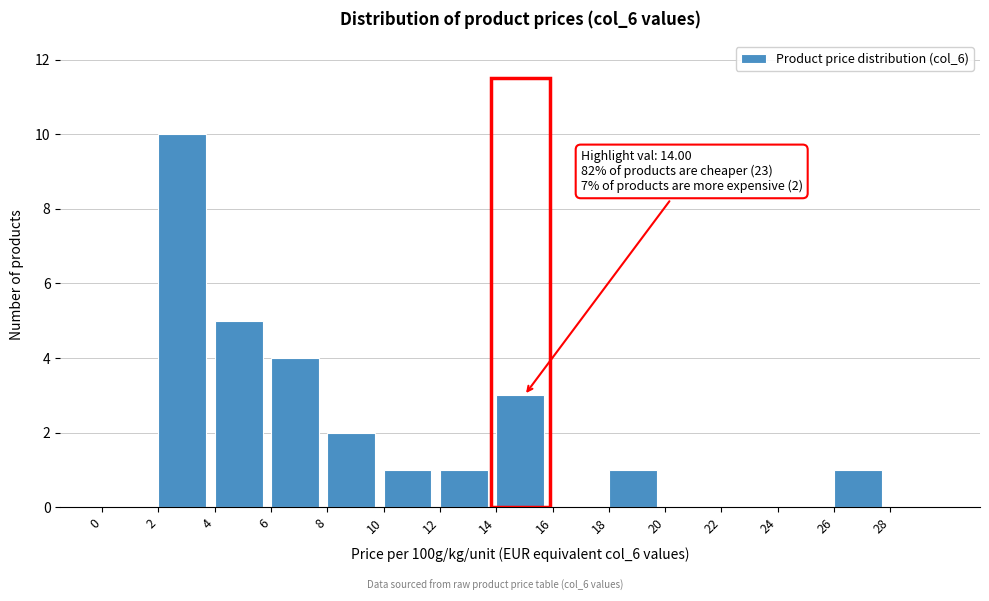

Over which range of the x-axis is the bar tallest?

2 to 4